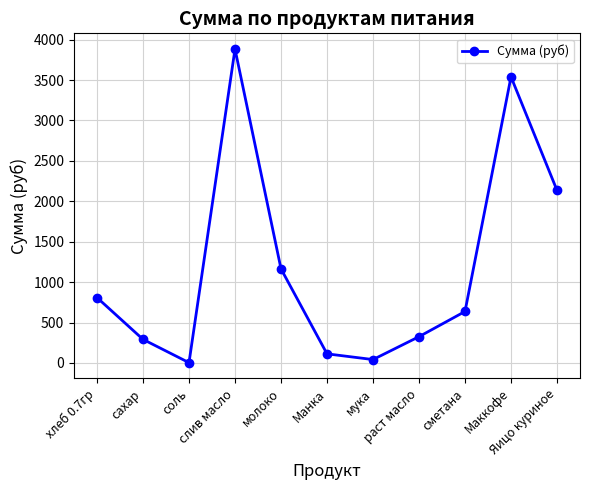

What is the average value?

1177.2